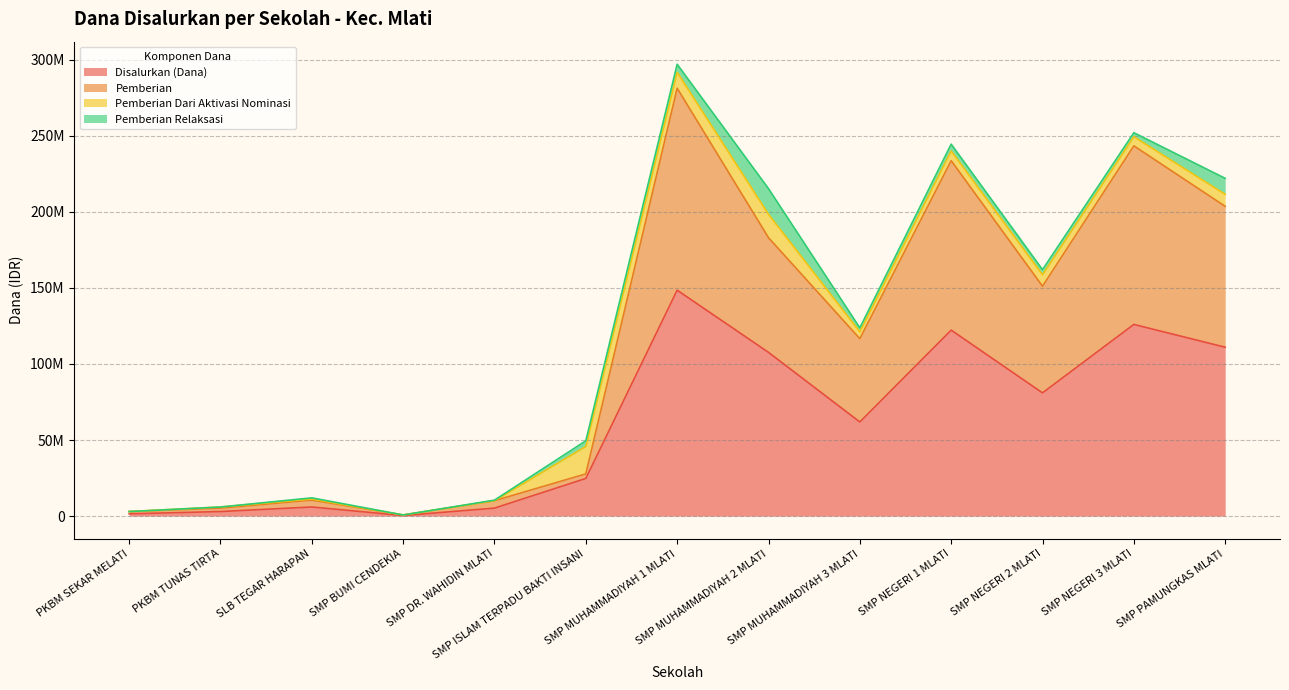

At which category does the chart reach its peak across all series?

SMP MUHAMMADIYAH 1 MLATI